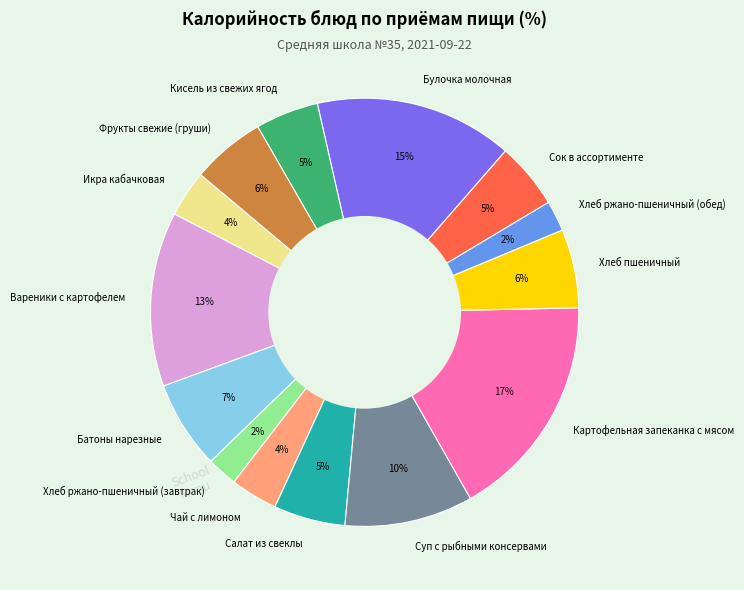

The Суп с рыбными консервами slice represents 21% of the pie. True or false?

False